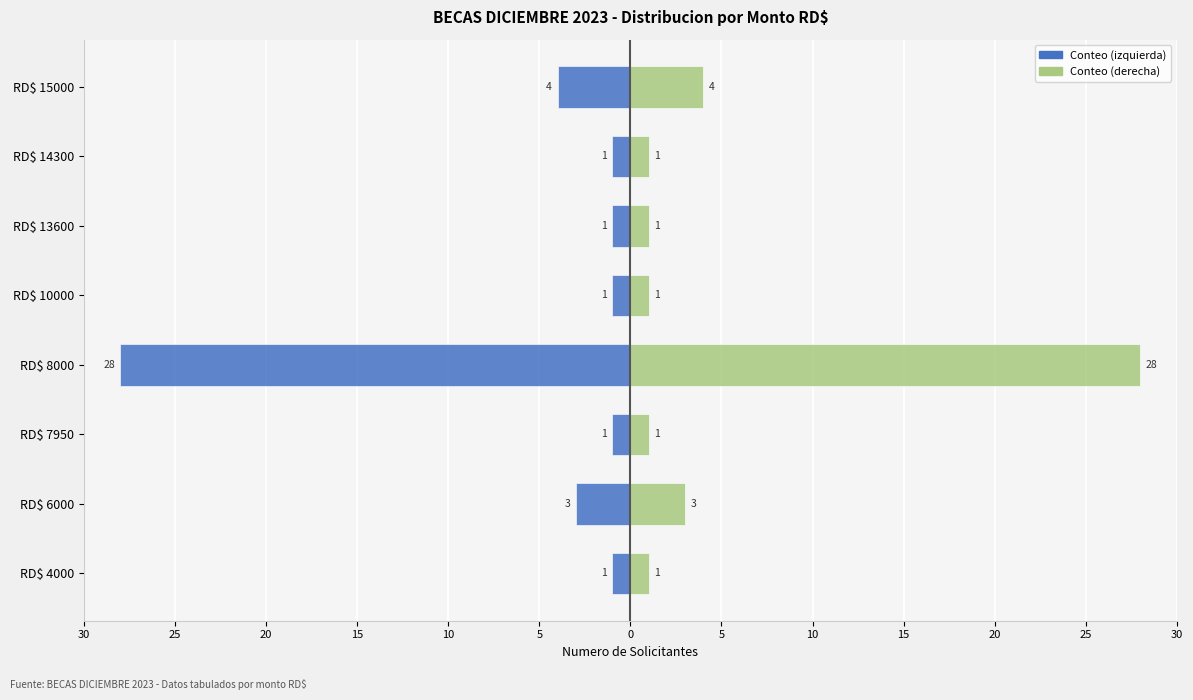

What is the difference between the second highest and minimum values in the Femmine (derecha) series?

3